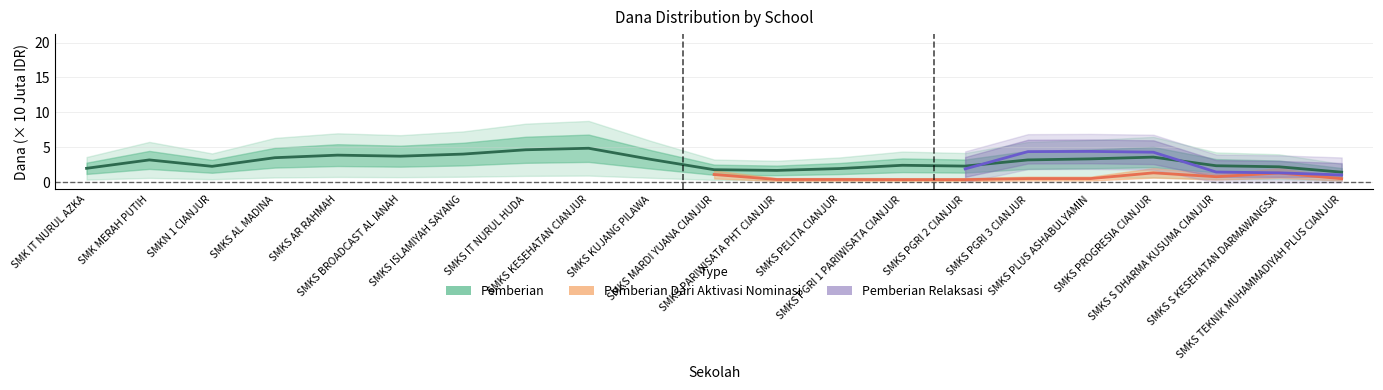

Is the value of Pemberian at SMKS TEKNIK MUHAMMADIYAH PLUS CIANJUR greater than the value of Pemberian Relaksasi at SMK MERAH PUTIH?

No